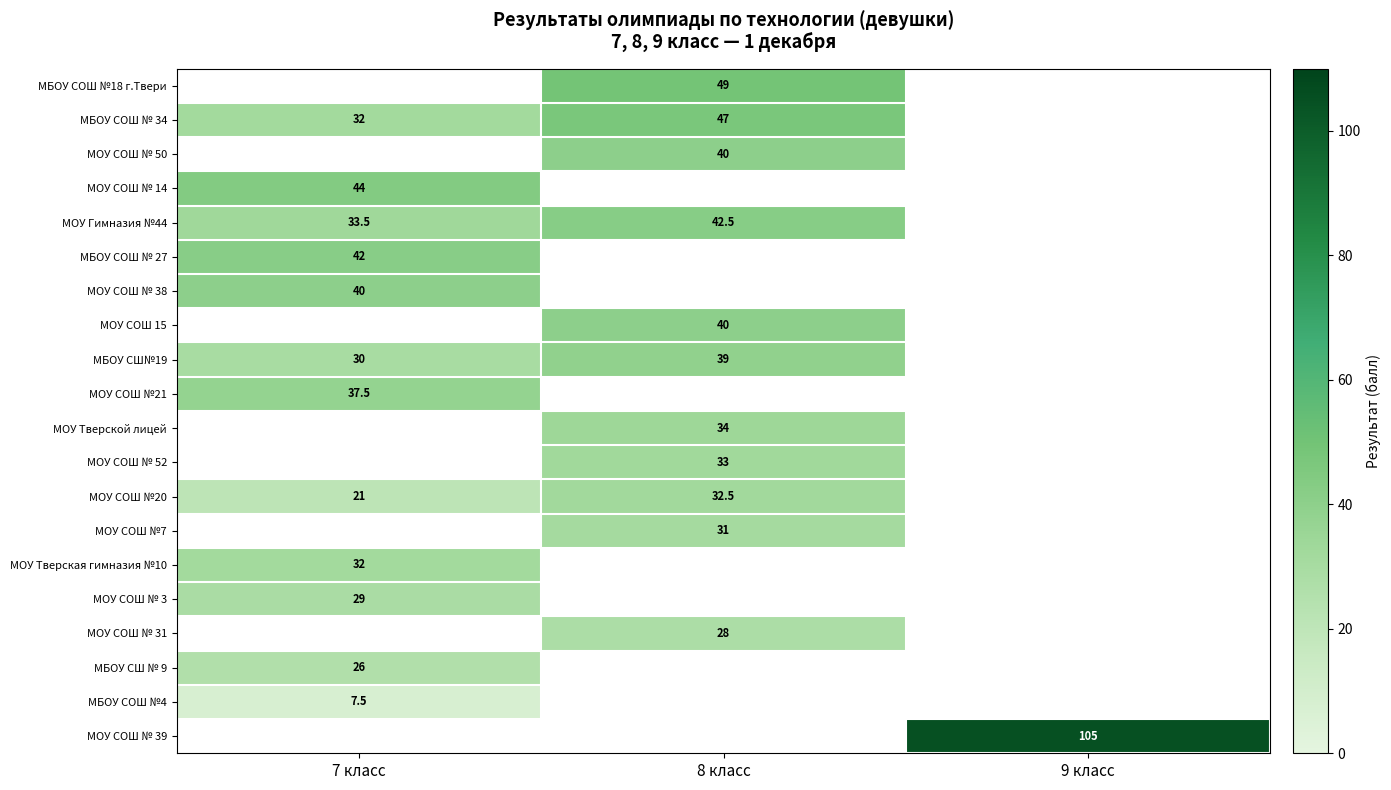

Is it true that МОУ СОШ № 38 equals 16.5 at 7 класс?

False